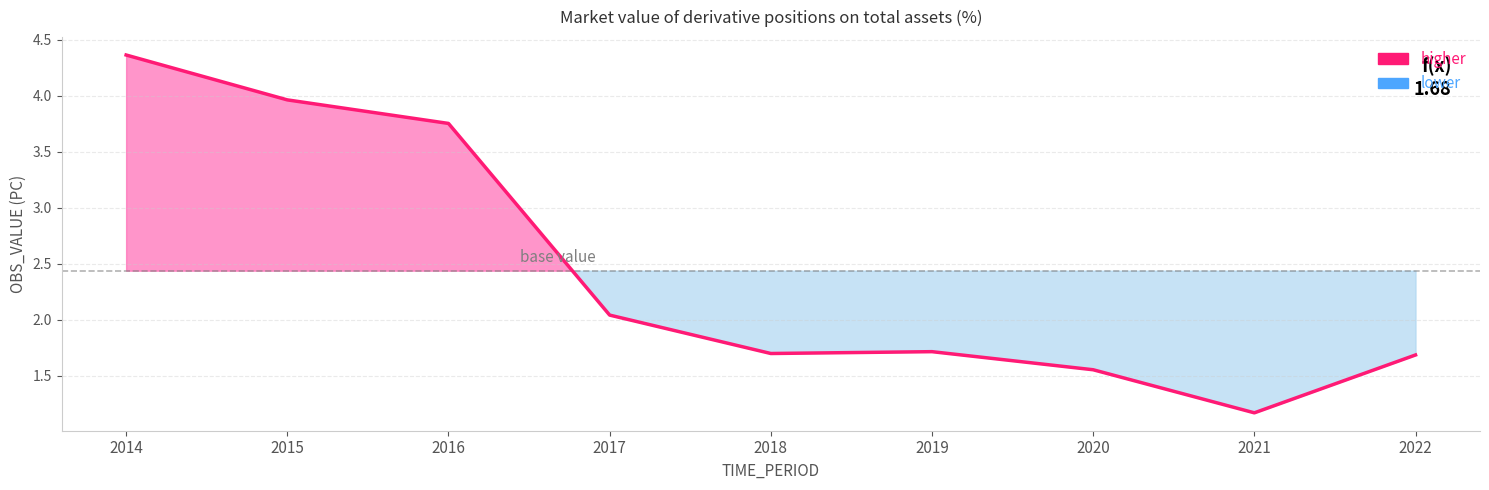

What is the value of the 7th point from the left?

1.6